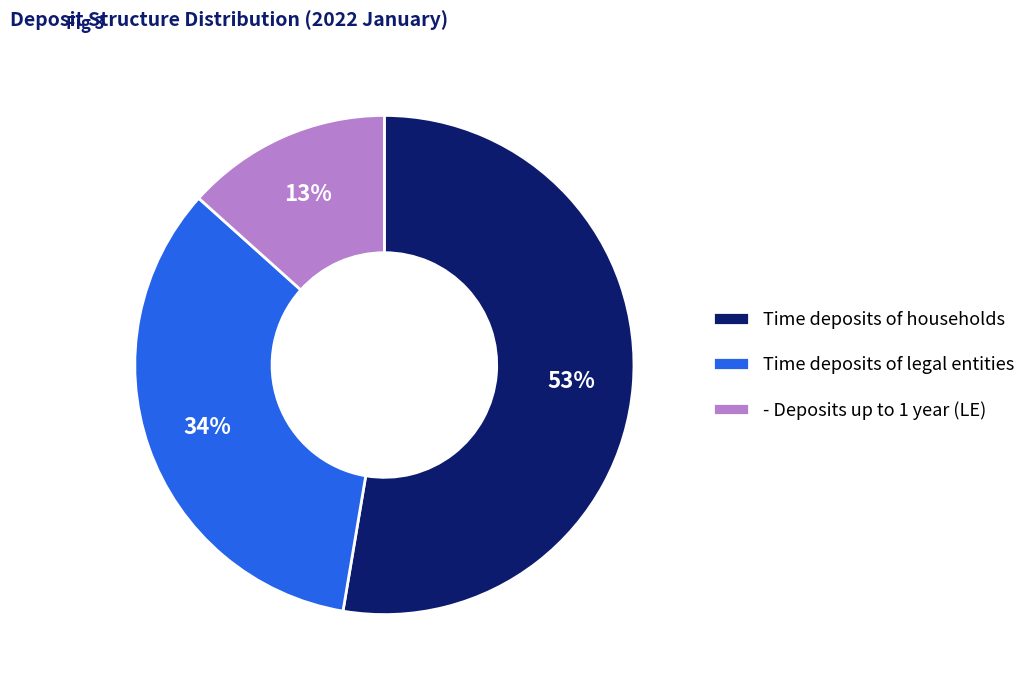

To the nearest percent, what is the combined percentage of Time deposits of legal entities and Time deposits of households?

87%